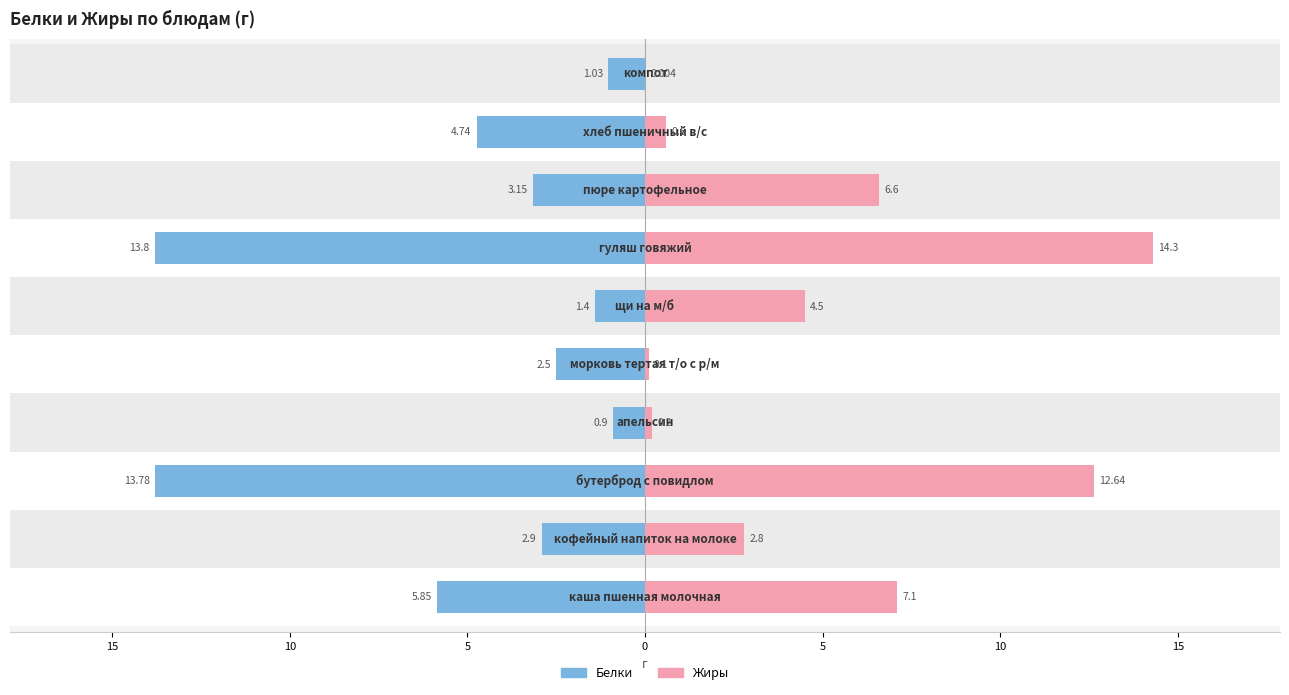

What is the maximum value for Жиры?

14.3